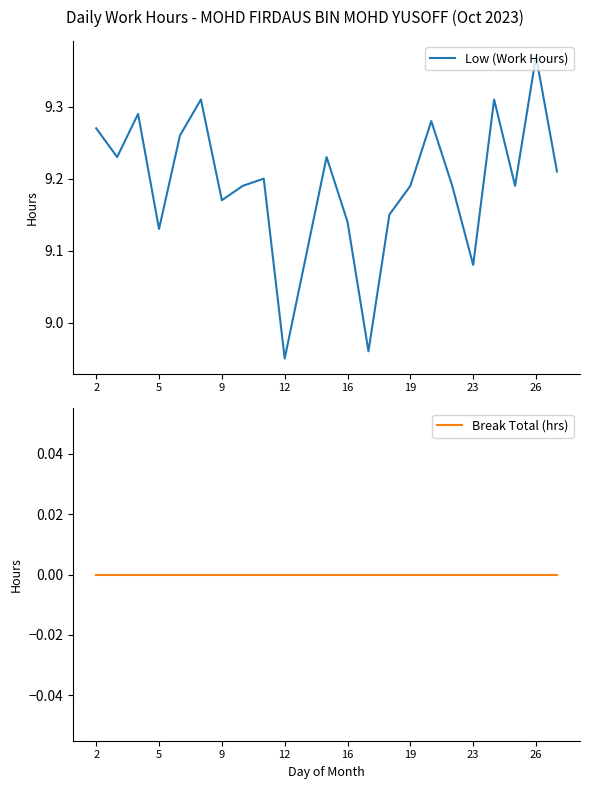

Which label corresponds to the smallest value in the chart?

2